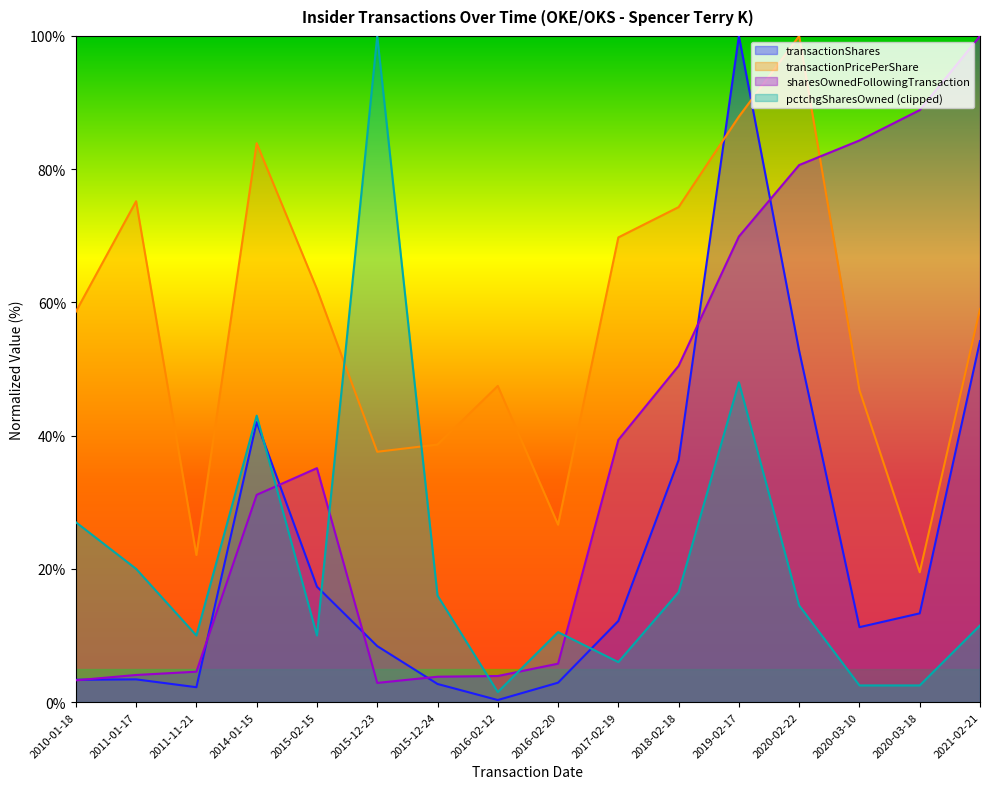

The transactionShares series shows 20.6 at 2017-02-19. True or false?

False